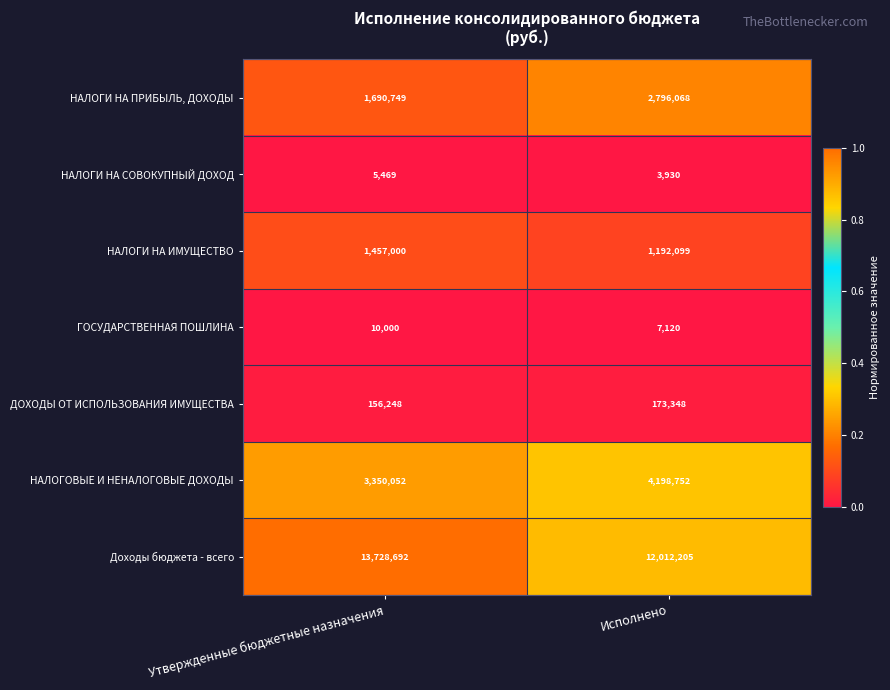

At Исполнено, list the series in order from smallest to largest.

НАЛОГИ НА СОВОКУПНЫЙ ДОХОД, ГОСУДАРСТВЕННАЯ ПОШЛИНА, ДОХОДЫ ОТ ИСПОЛЬЗОВАНИЯ ИМУЩЕСТВА, НАЛОГИ НА ИМУЩЕСТВО, НАЛОГИ НА ПРИБЫЛЬ, ДОХОДЫ, НАЛОГОВЫЕ И НЕНАЛОГОВЫЕ ДОХОДЫ, Доходы бюджета - всего